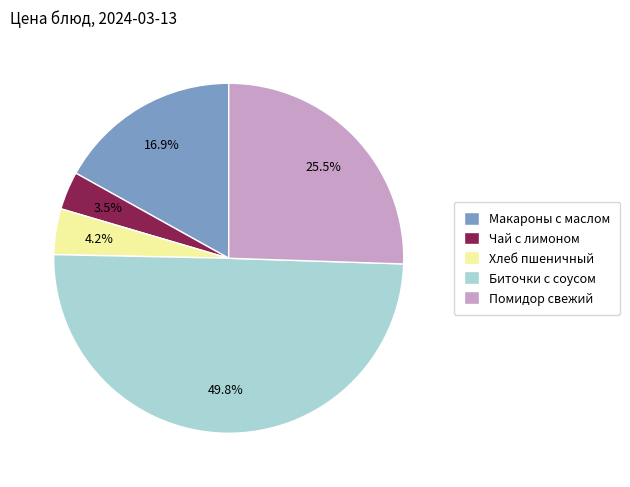

The Хлеб пшеничный slice represents 12% of the pie. True or false?

False